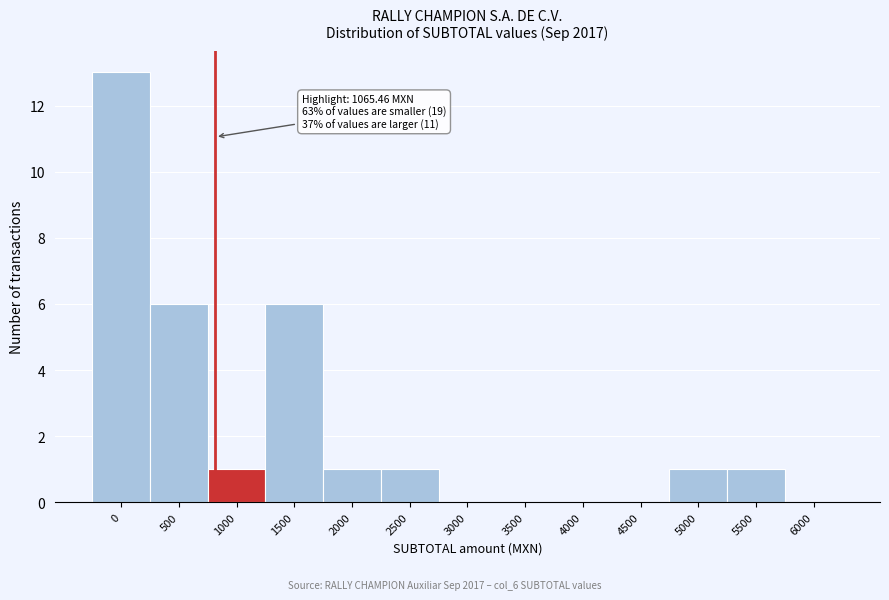

Reading right to left, list all the values displayed in this chart.

6000=0	5500=1	5000=1	4500=0	4000=0	3500=0	3000=0	2500=1	2000=1	1500=6	1000=1	500=6	0=13